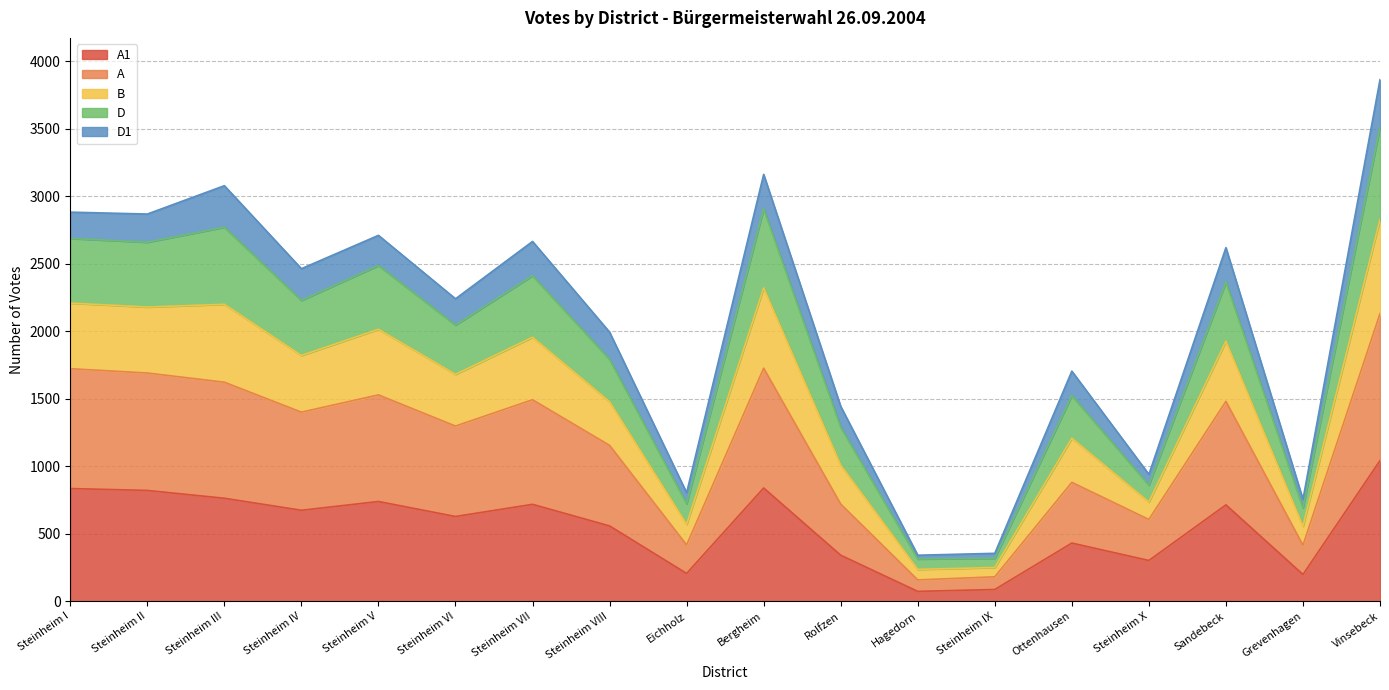

What is the total value across all series at Rolfzen?

1444